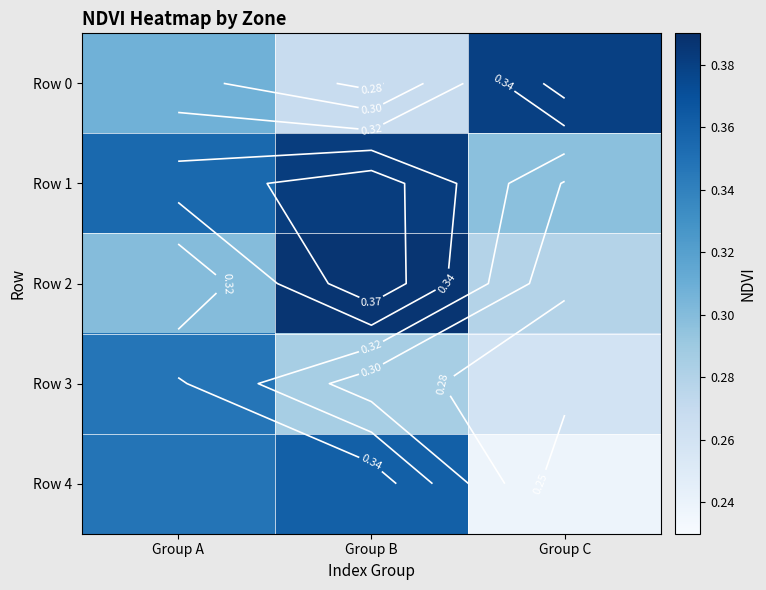

What is the minimum value for Row 2?

0.3